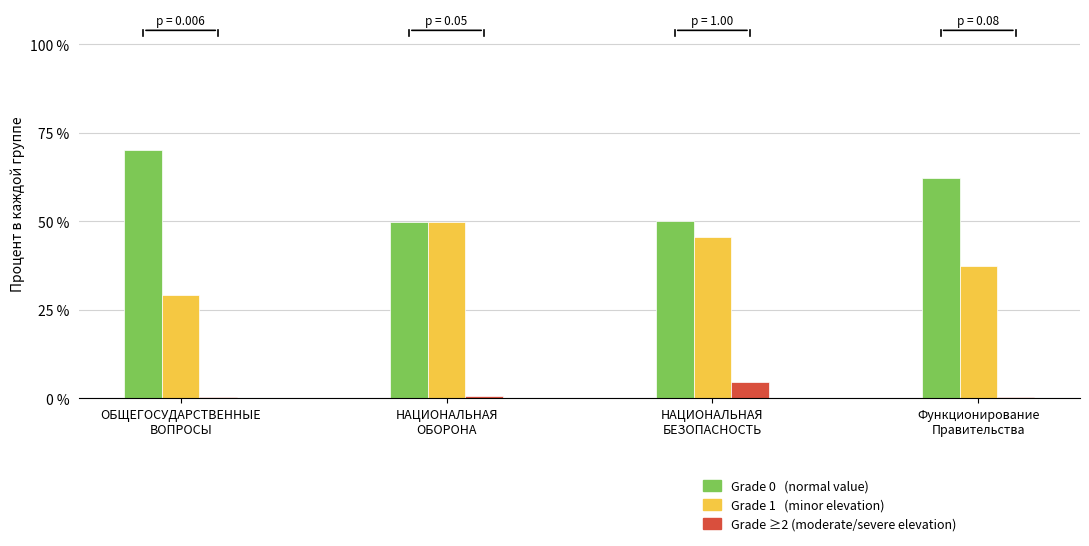

Which label corresponds to the largest value in the chart?

ОБЩЕГОСУДАРСТВЕННЫЕ
ВОПРОСЫ